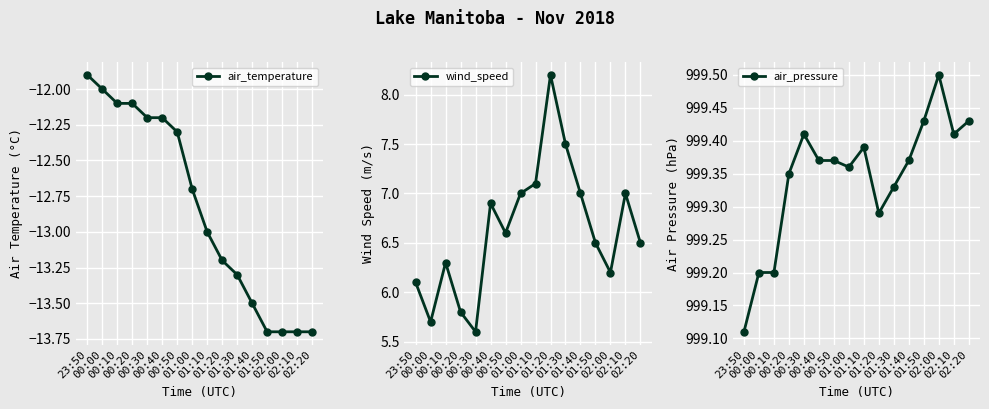

How many data points in wind_speed are less than 6?

3